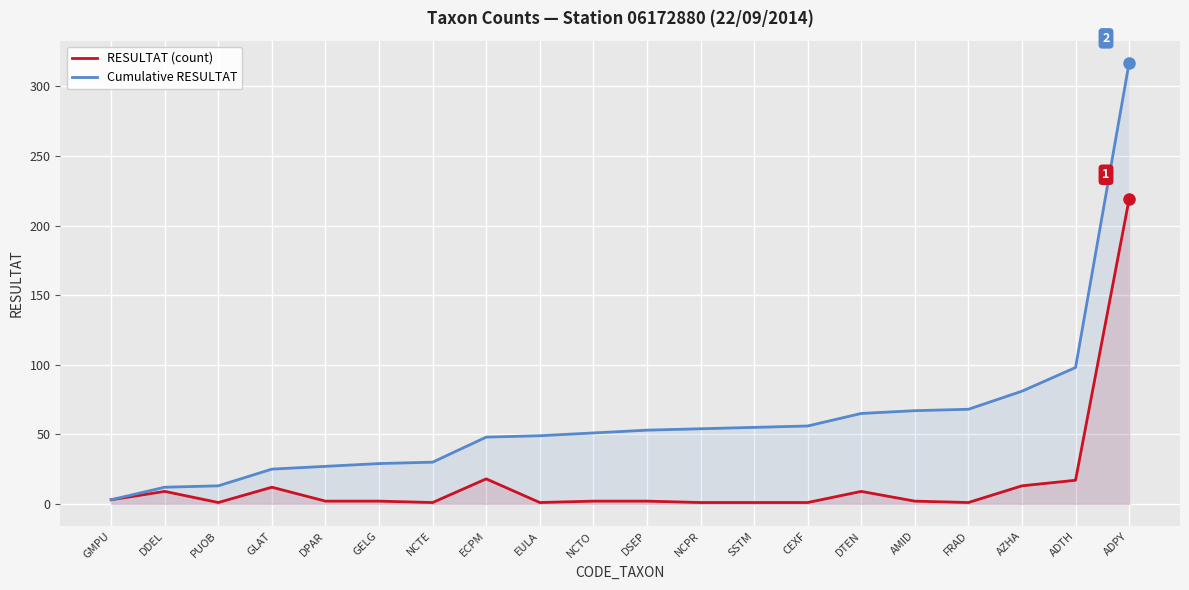

Rank the categories by Cumulative RESULTAT value from highest to lowest.

ADPY, ADTH, AZHA, FRAD, AMID, DTEN, CEXF, SSTM, NCPR, DSEP, NCTO, EULA, ECPM, NCTE, GELG, DPAR, GLAT, PUOB, DDEL, GMPU